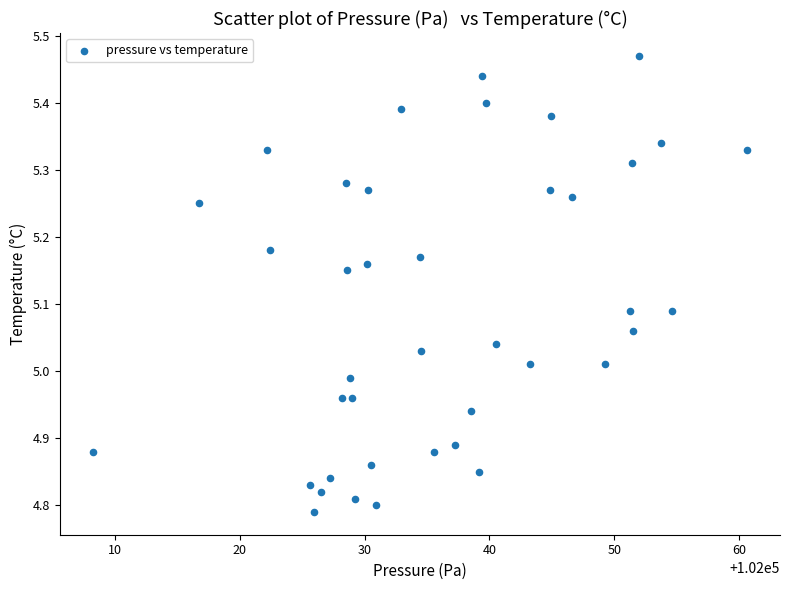

What is the range of X values (max minus min)?

52.5